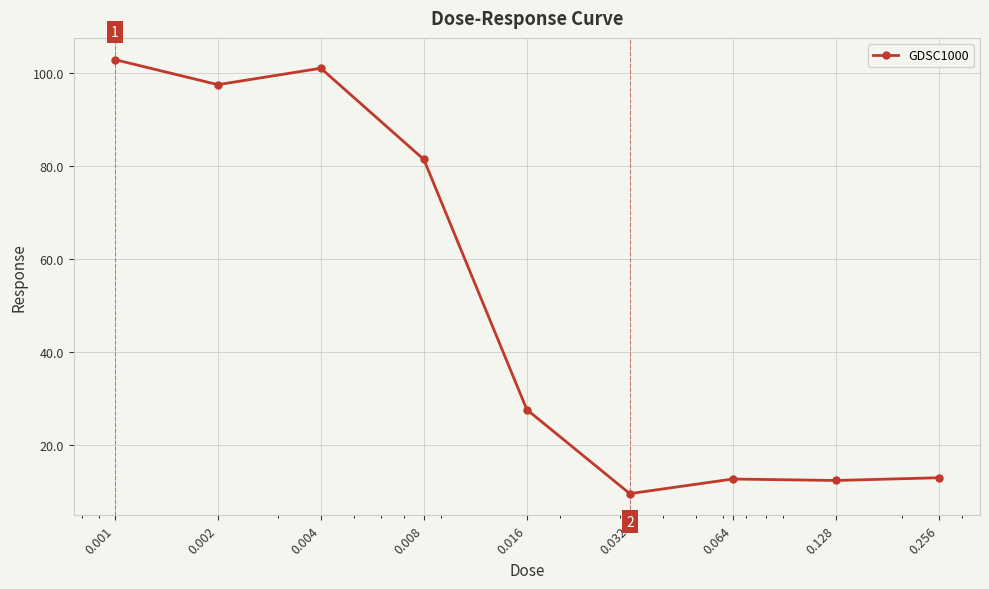

What is the average value?

50.9